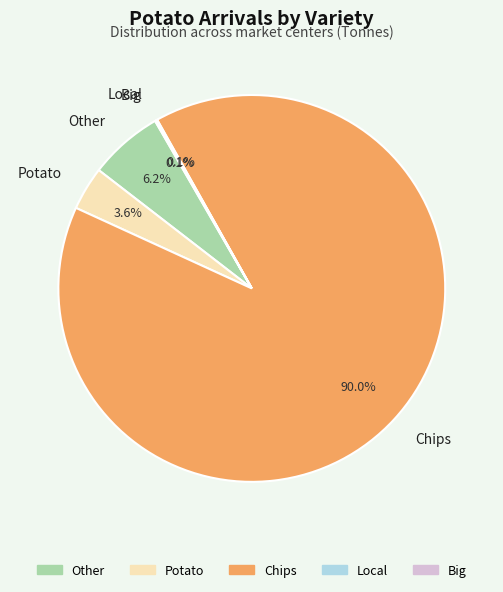

Between Chips and Potato, which is larger?

Chips